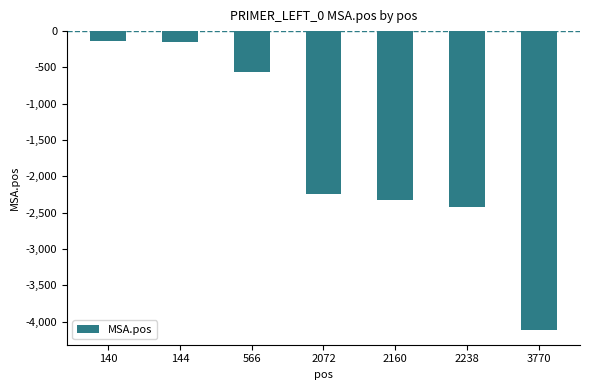

The value at 2238 is -2415. True or false?

True